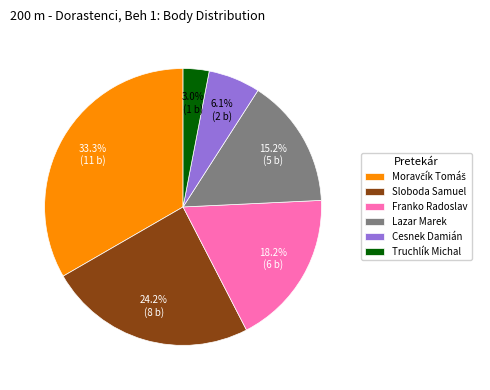

How many segments does this pie chart have?

6